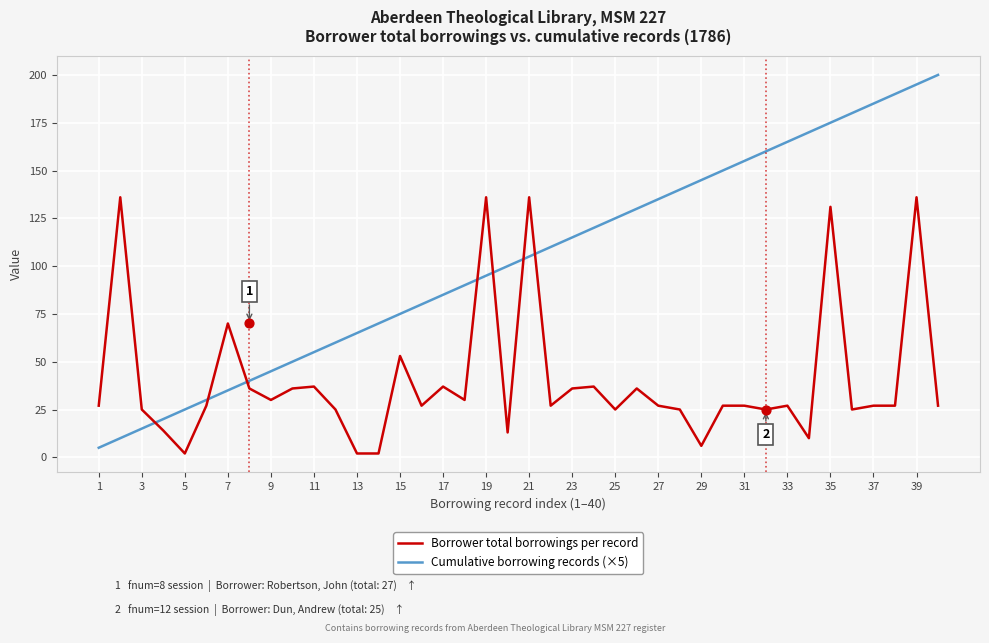

Is the value of Borrower total borrowings per record at 27 greater than the value of Cumulative borrowing records (×5) at 17?

No